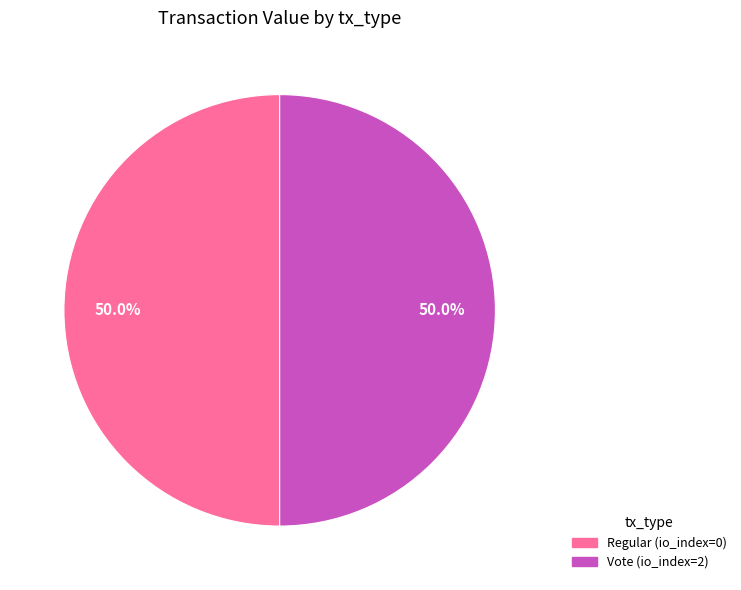

How many segments does this pie chart have?

2